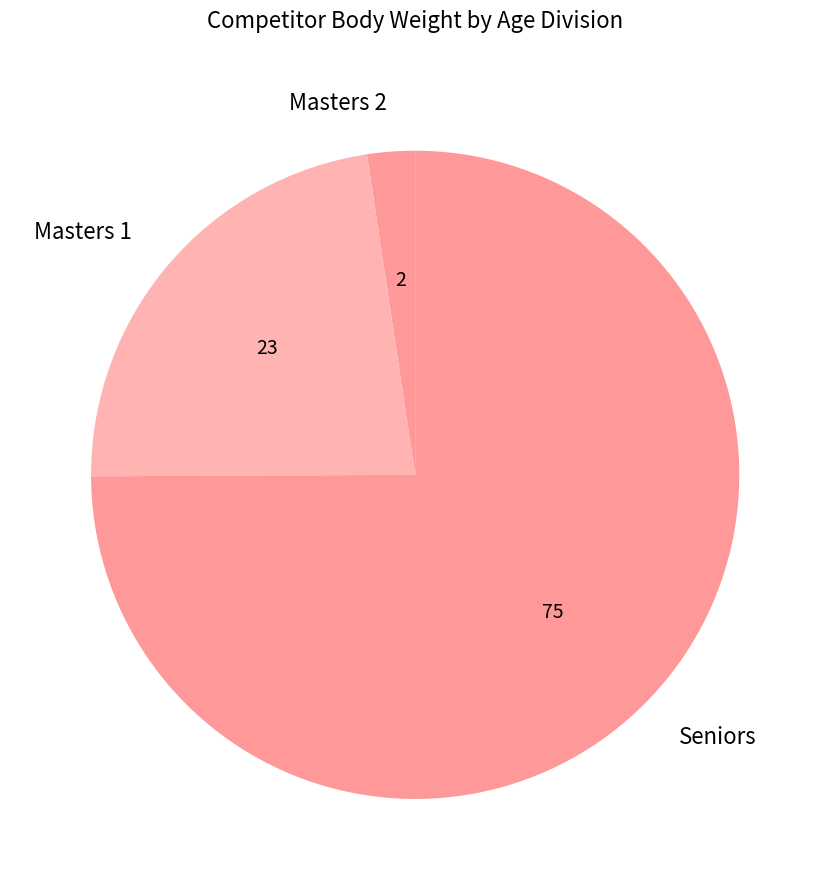

Do Masters 2 and Seniors together represent more than half of the pie?

Yes